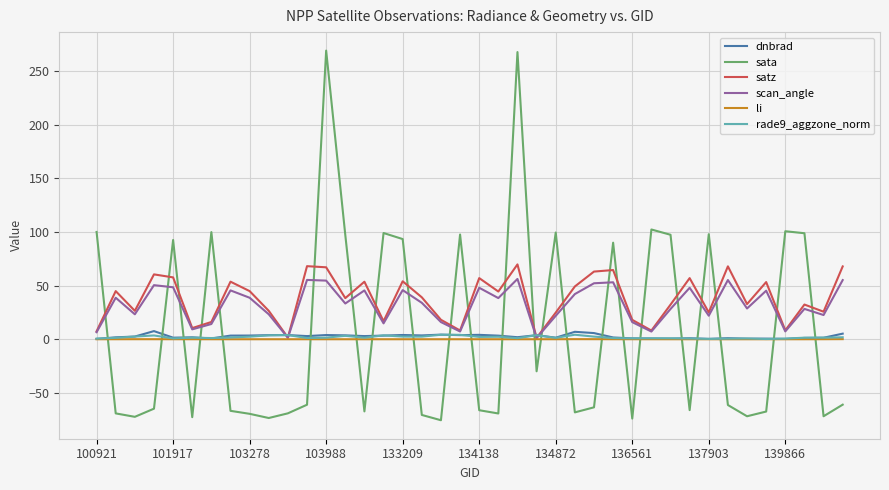

What is the greatest value displayed?

269.3